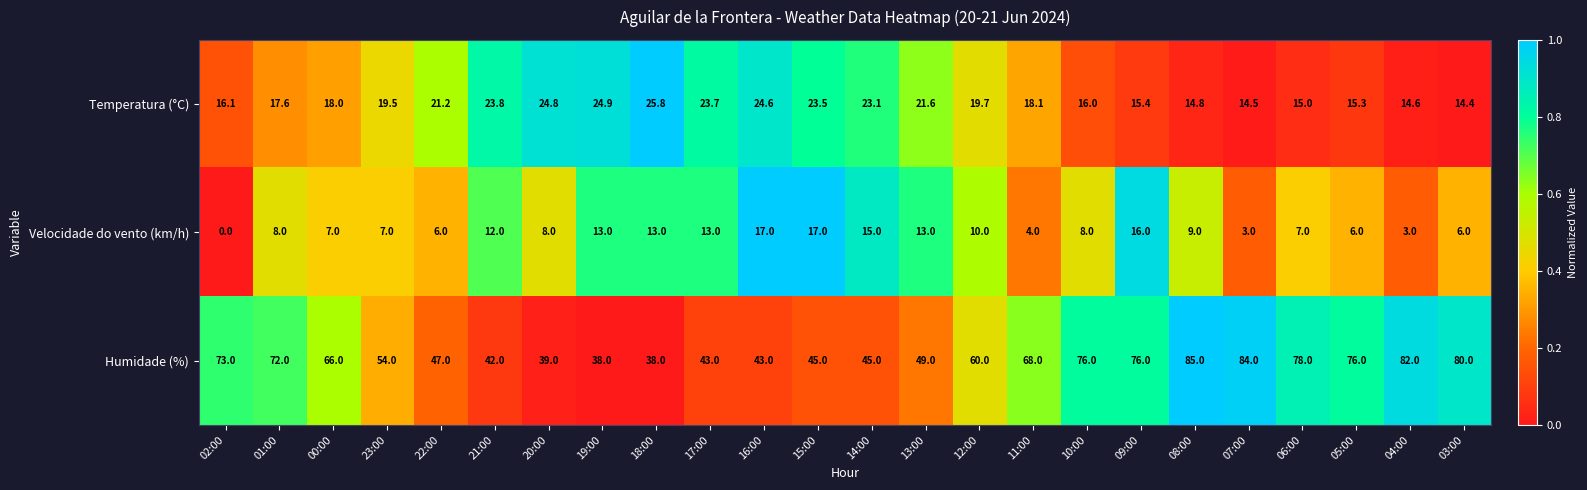

Which category has the lowest value across all series?

02:00